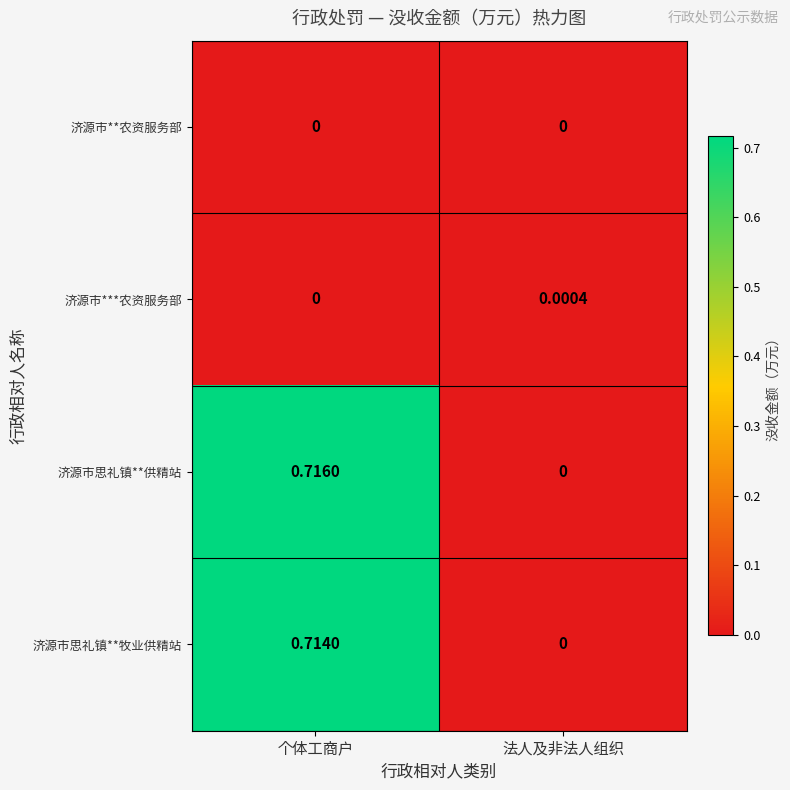

Is the value of 济源市***农资服务部 at 法人及非法人组织 greater than the value of 济源市**农资服务部 at 法人及非法人组织?

Yes